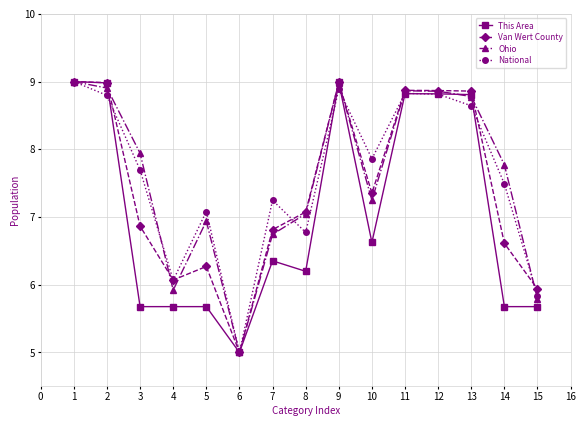

Which series ends up on top after the final intersection of Ohio and National?

National